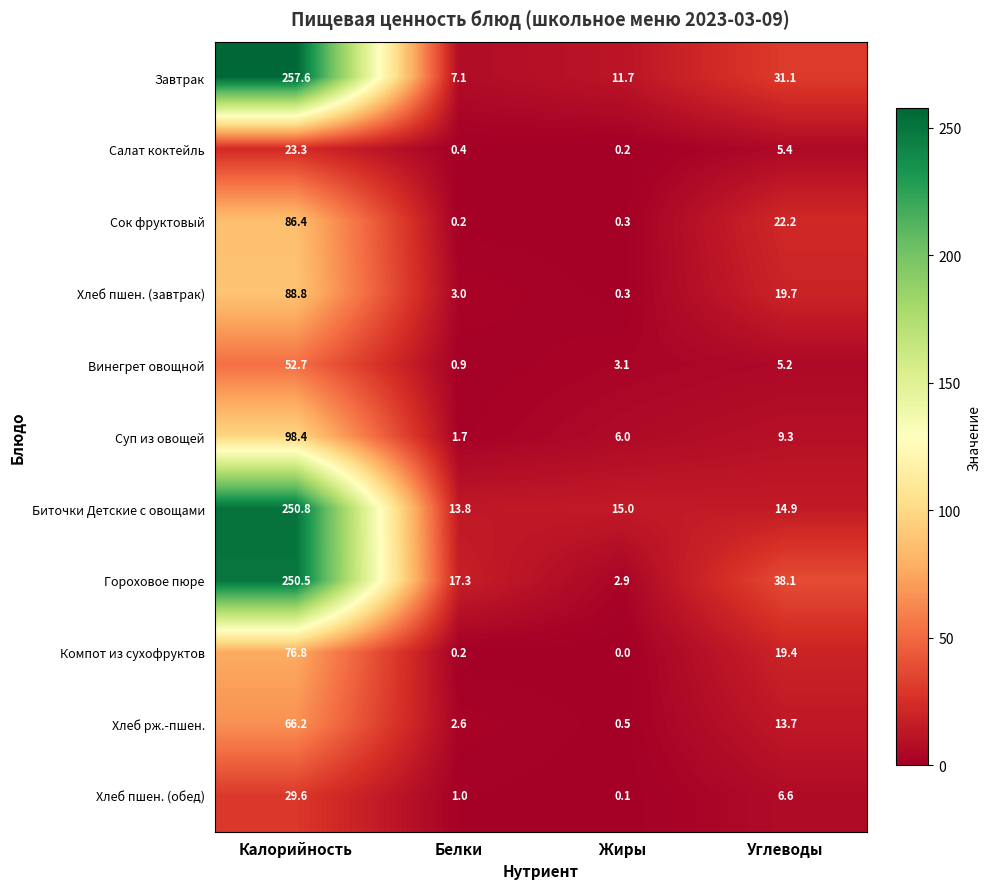

Which series has the largest total across all categories?

Гороховое пюре